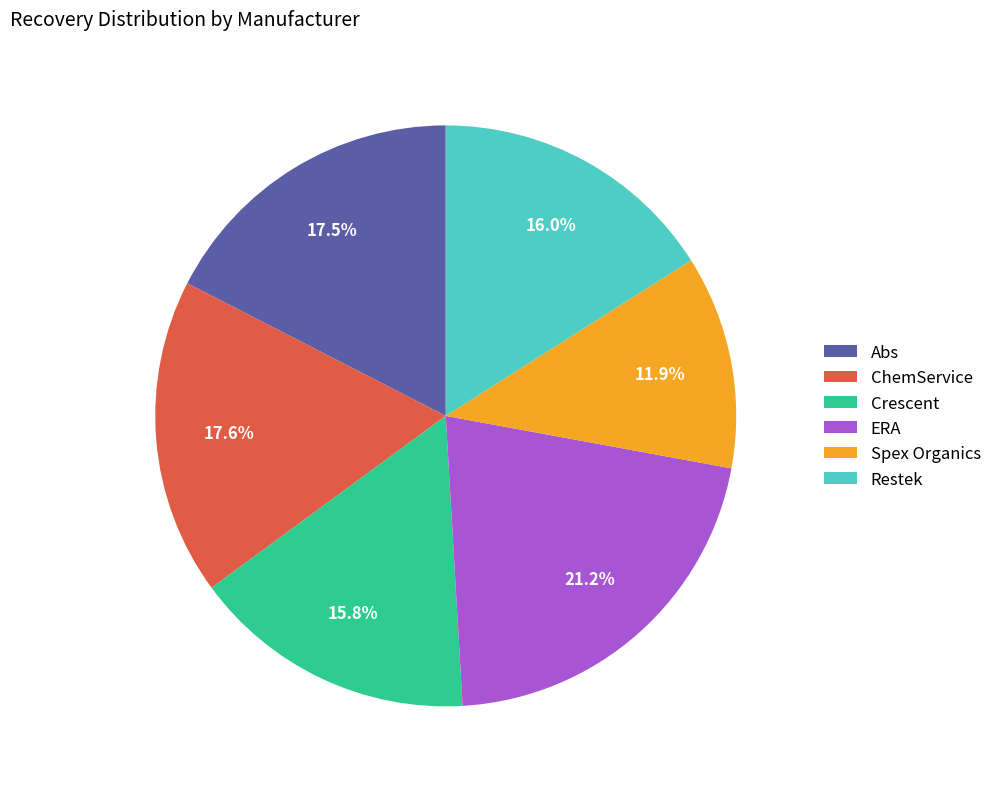

To the nearest percent, what is the difference between the largest and smallest slice percentages?

9%